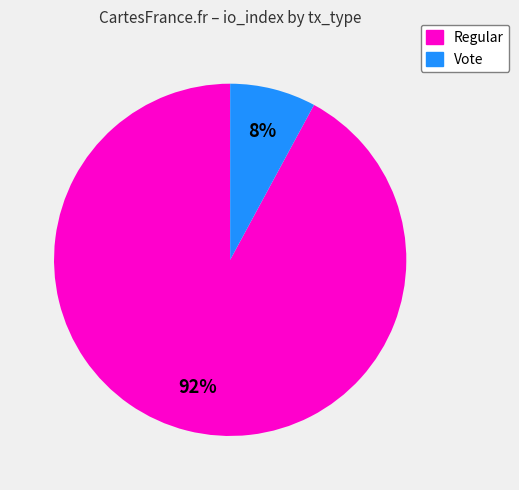

Do Vote and Regular together represent more than half of the pie?

Yes